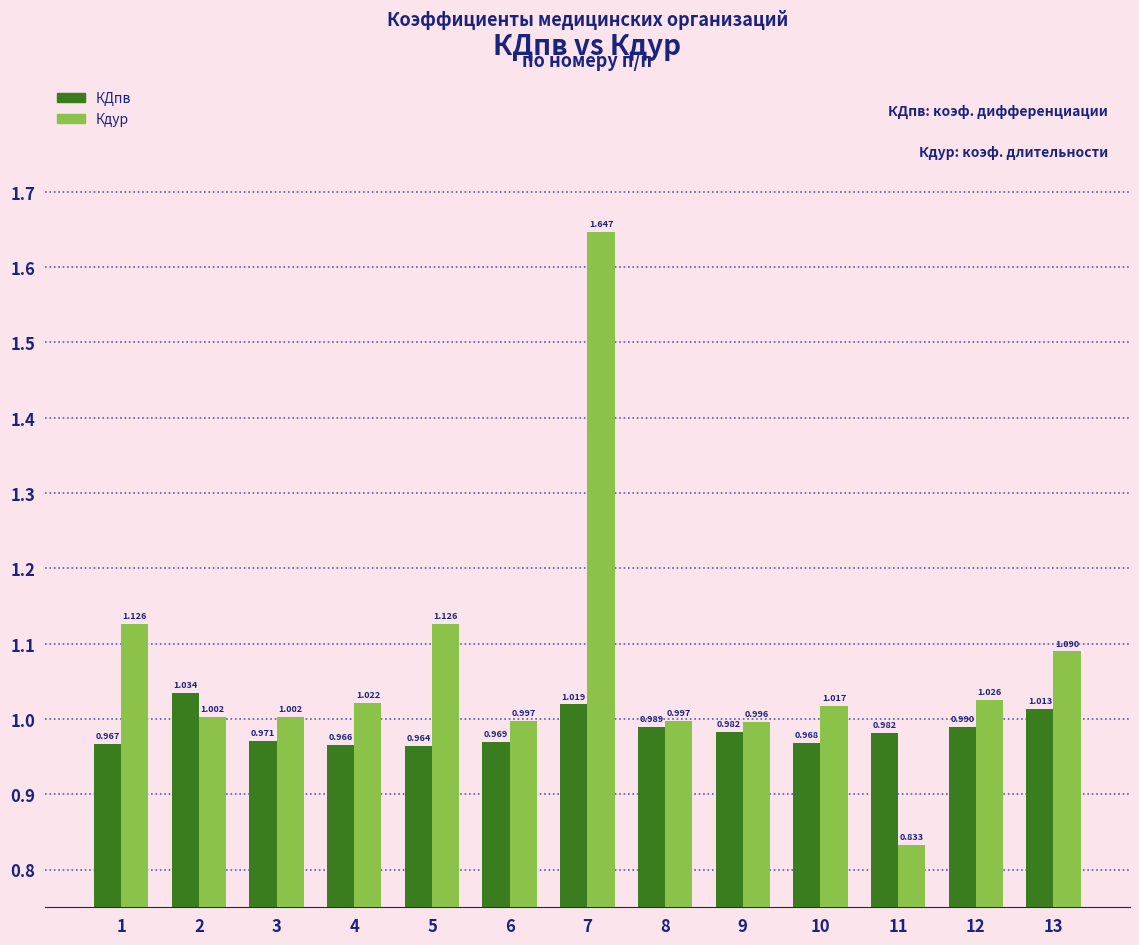

At 4, list the series in order from largest to smallest.

Кдур, КДпв